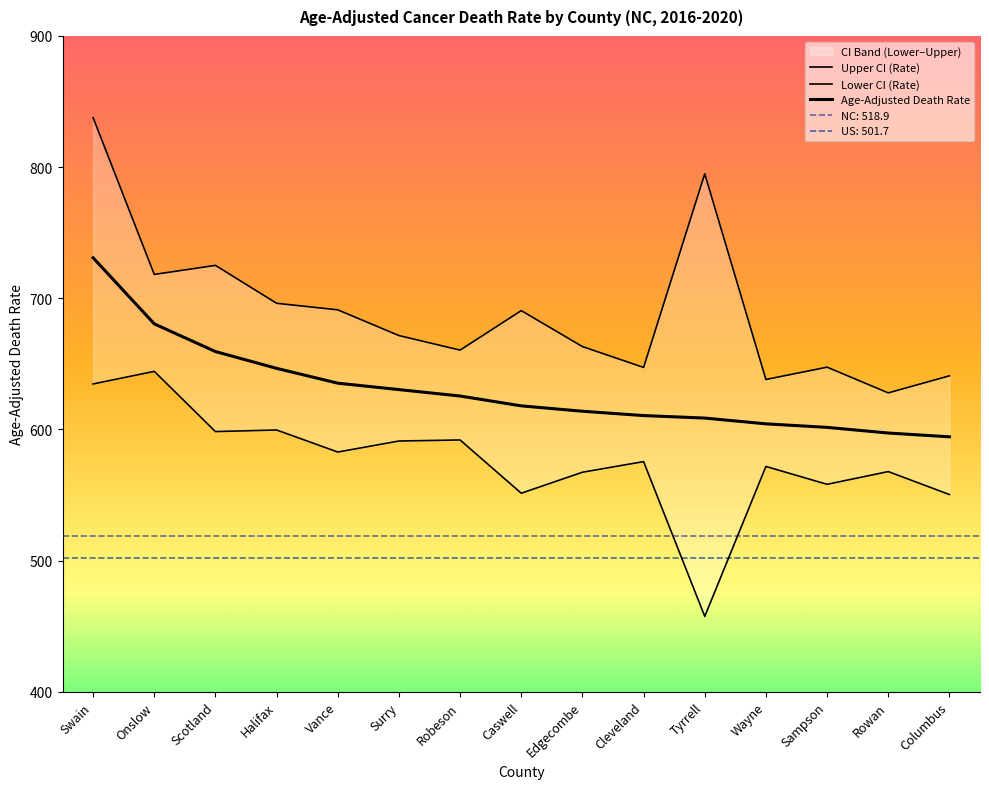

Is the value of Upper CI (Rate) at Onslow greater than the value of Age-Adjusted Death Rate at Halifax?

Yes